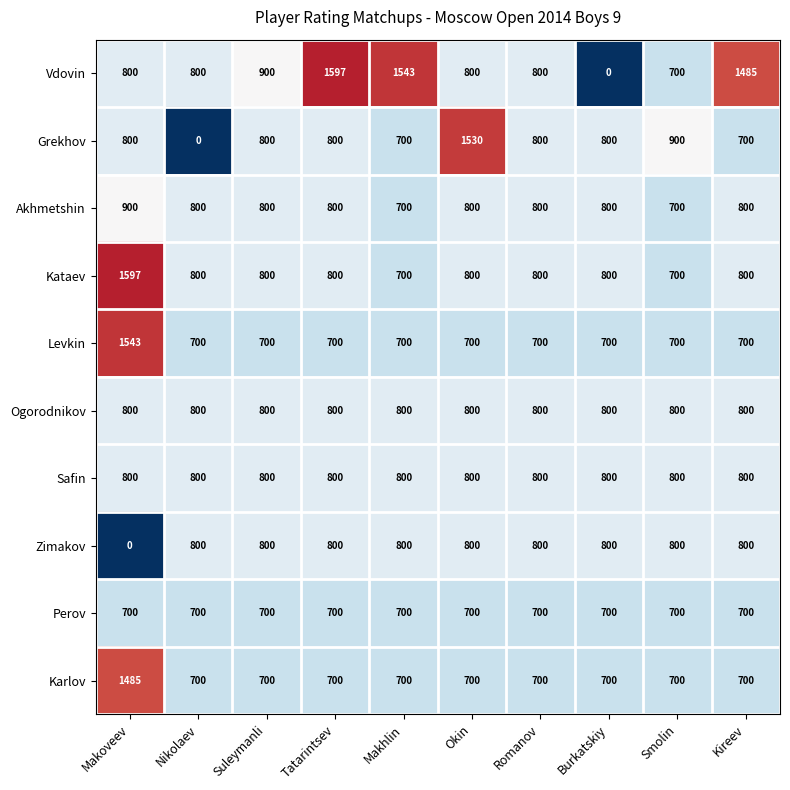

Read the Zimakov value at Romanov, to the nearest 10.

800